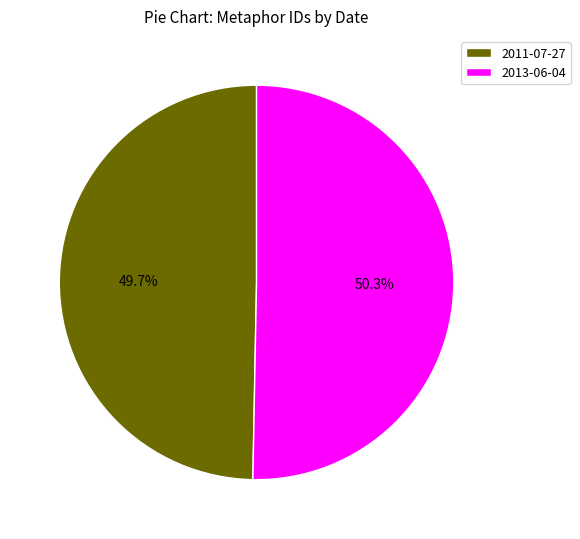

To the nearest percent, what is the difference between the largest and smallest slice percentages?

1%